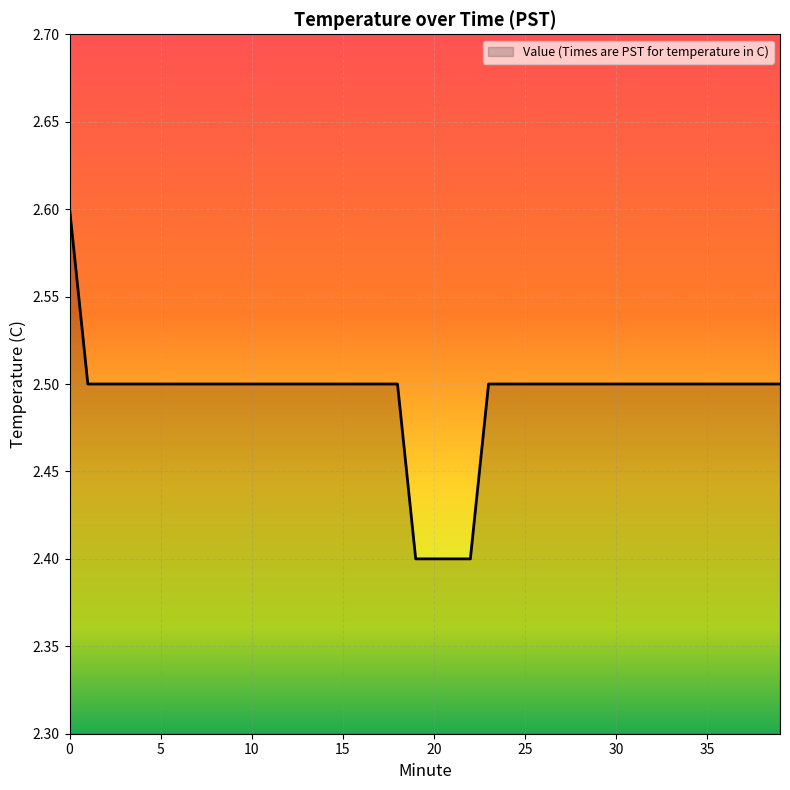

What is the greatest value displayed?

2.6